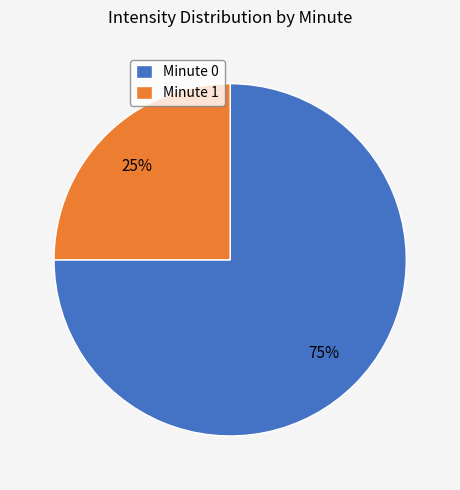

Does any single category account for the majority?

Yes